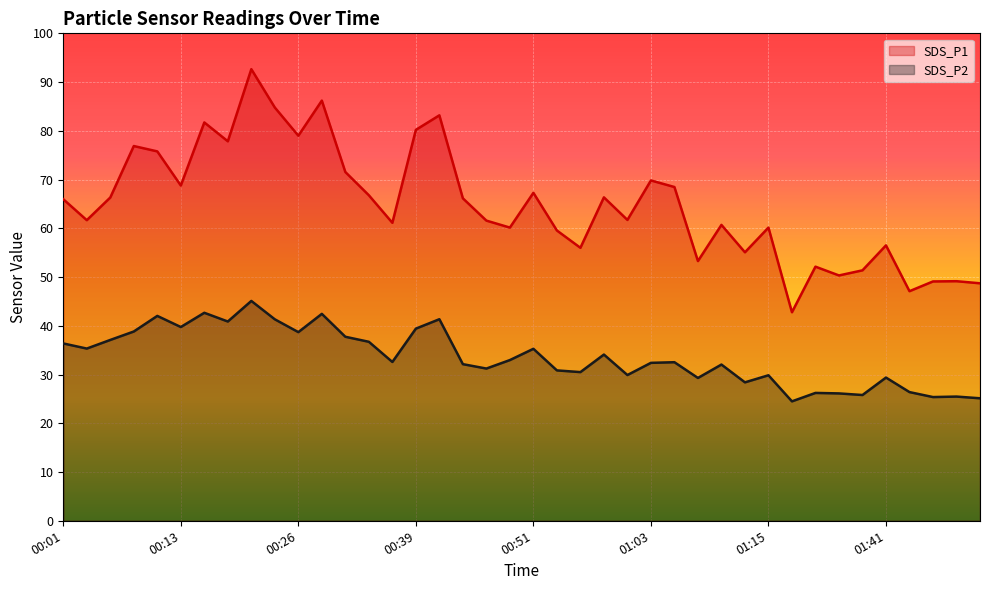

True or false: SDS_P1 and SDS_P2 cross at least once.

False